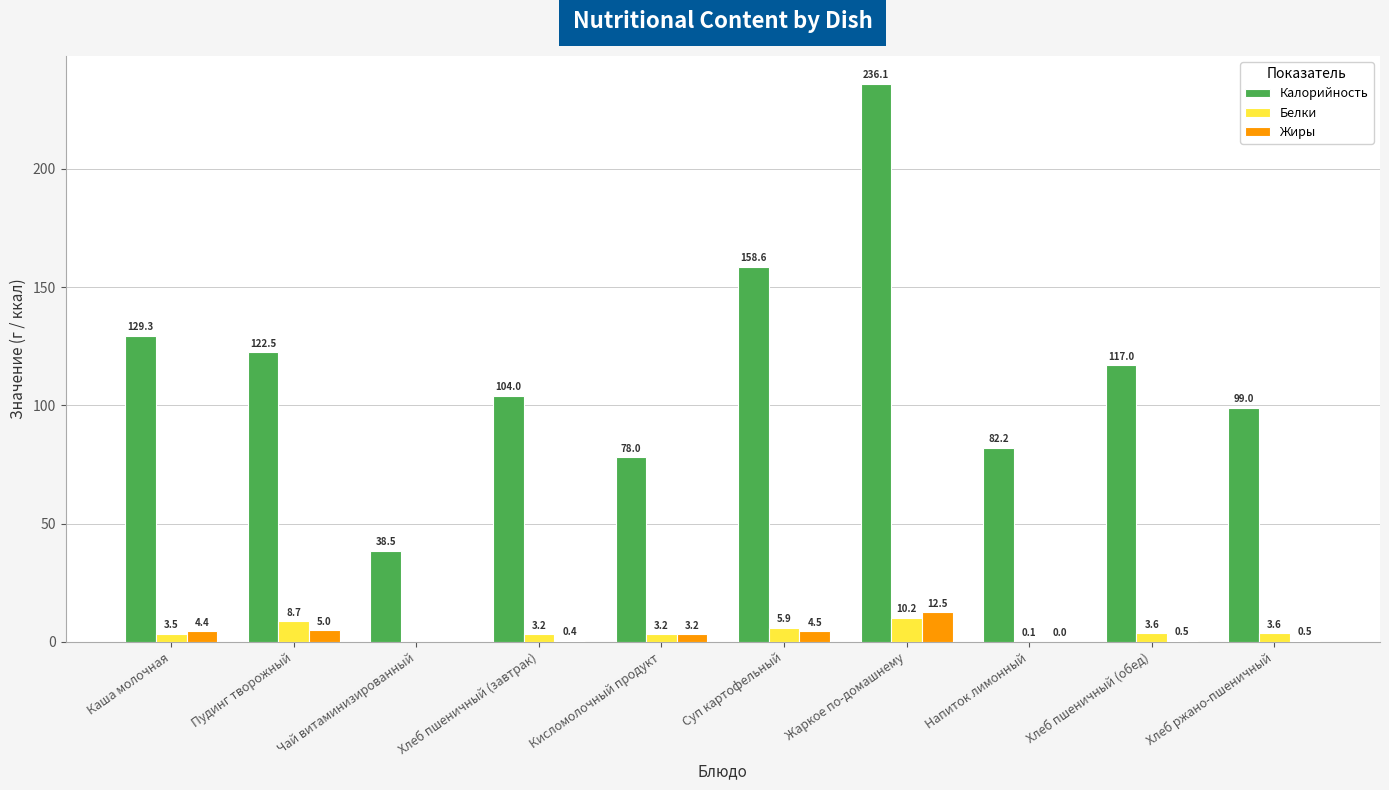

What is the sum of the Калорийность values at Чай витаминизированный and Кисломолочный продукт?

116.5